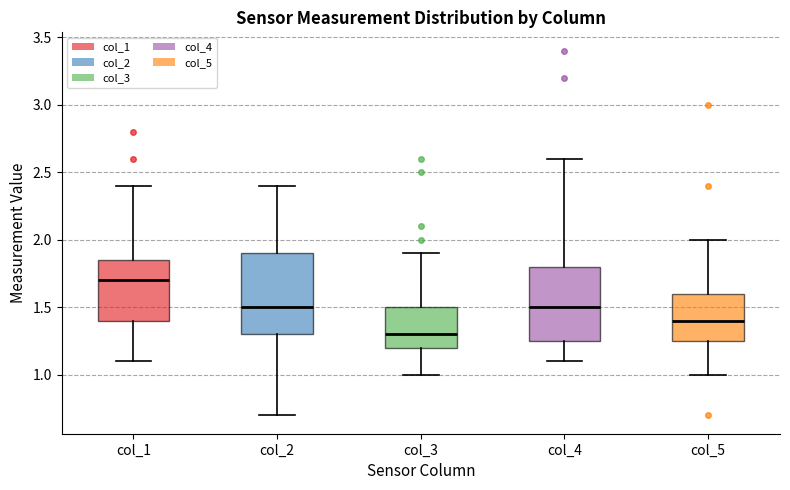

Reading left to right, transcribe this box plot: for each box, give where its median line is, the range the box spans, and where its two whiskers end, as read against the y-axis. The values are not printed on the chart, so give them approximately, as read against the axis.

col_1: median 1.70, box 1.40 to 1.85, whiskers 1.10 to 2.40
col_2: median 1.50, box 1.30 to 1.90, whiskers 0.70 to 2.40
col_3: median 1.30, box 1.20 to 1.50, whiskers 1.00 to 1.90
col_4: median 1.50, box 1.25 to 1.80, whiskers 1.10 to 2.60
col_5: median 1.40, box 1.25 to 1.60, whiskers 1.00 to 2.00